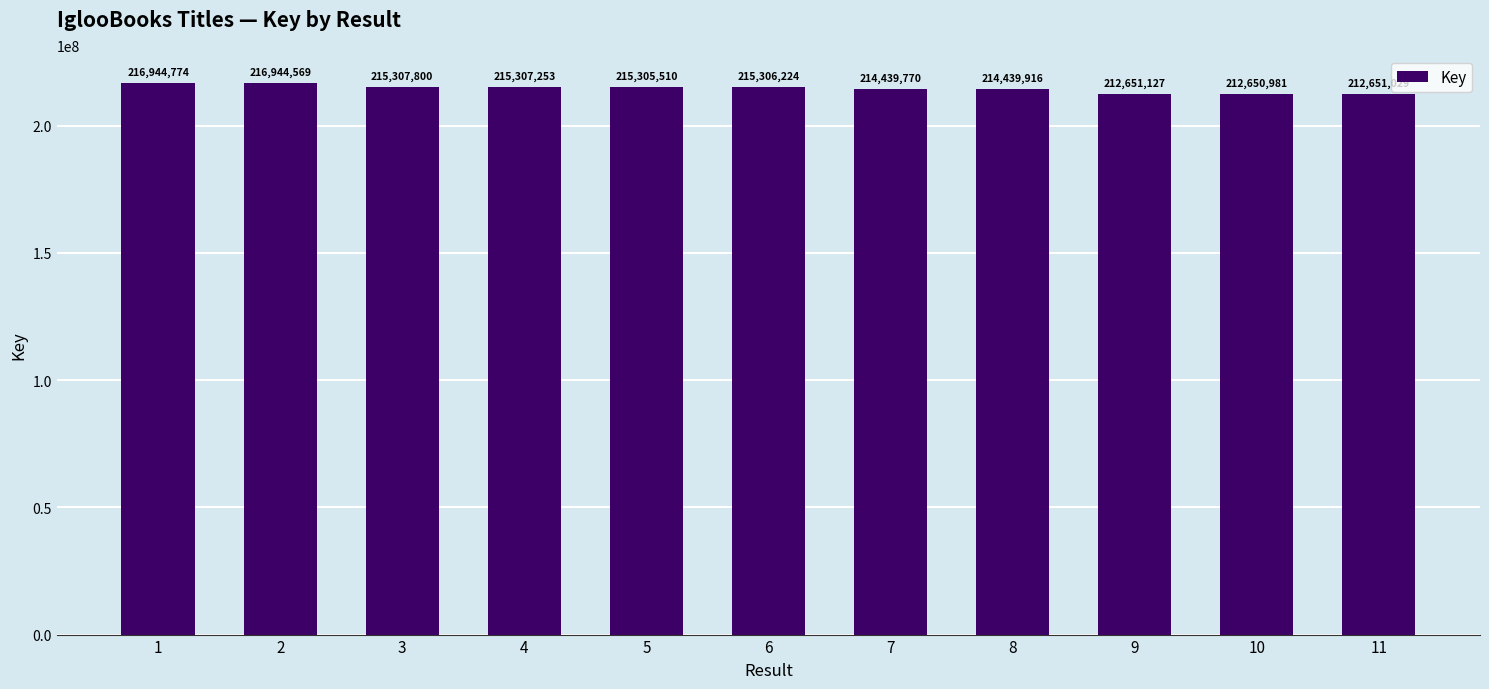

The value at 9 is 359065299. True or false?

False